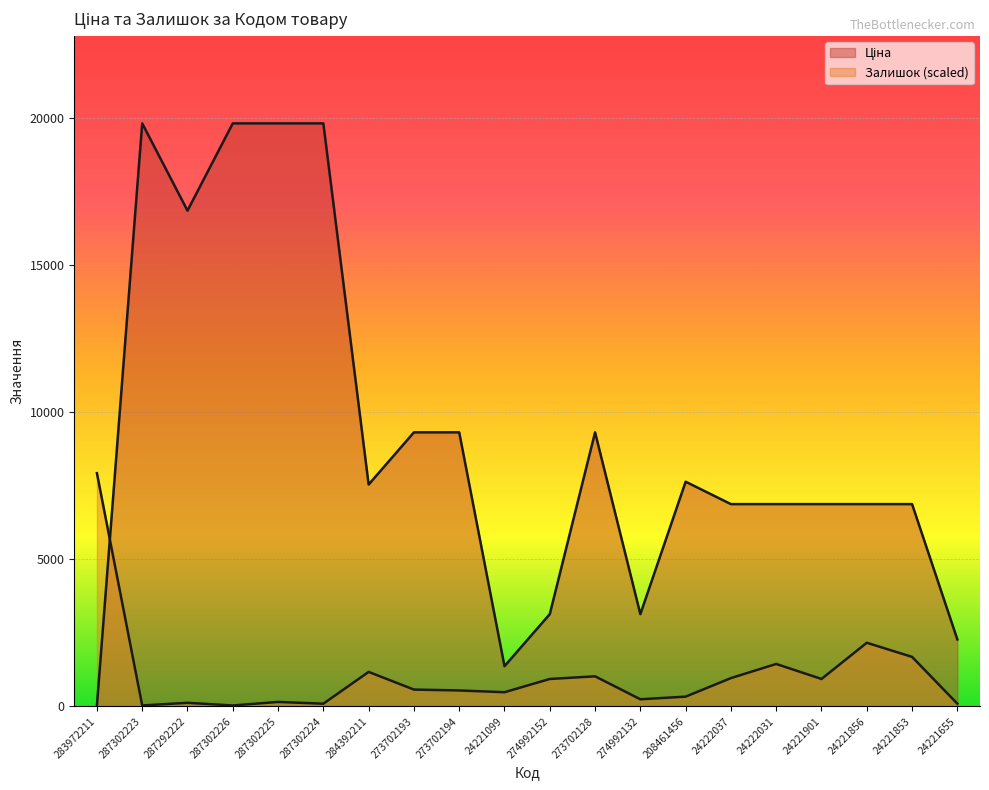

What is the minimum value for Залишок?

30.0